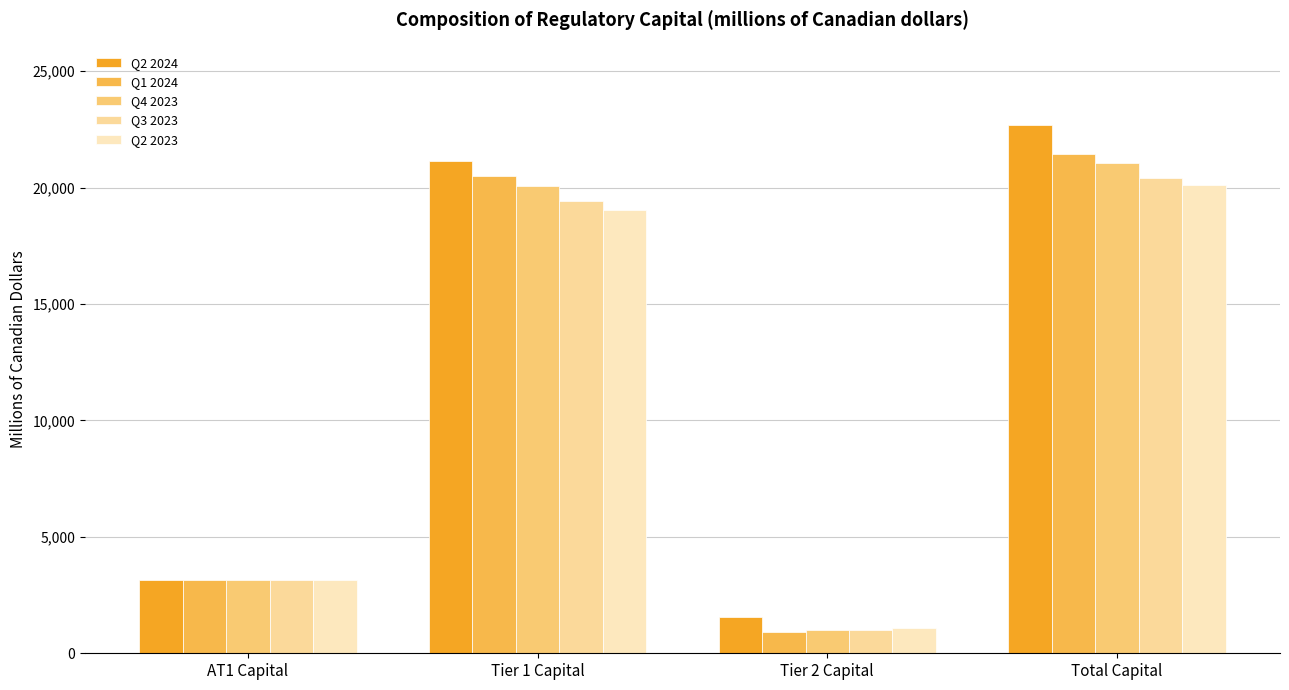

Are the bars grouped side by side (vs. stacked)?

Yes